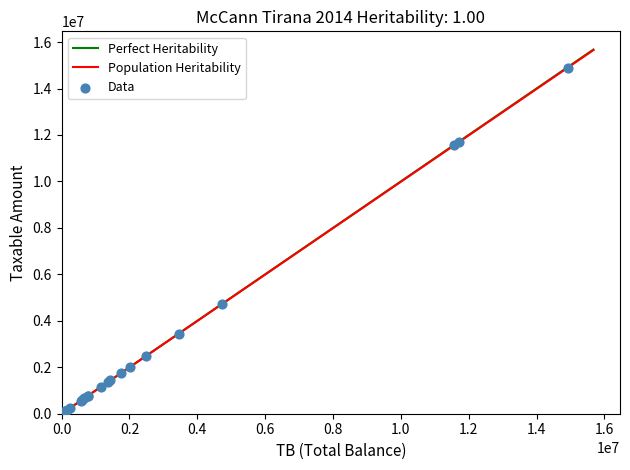

What Y value in the scatter plot is closest to 7474836?

4731146.9